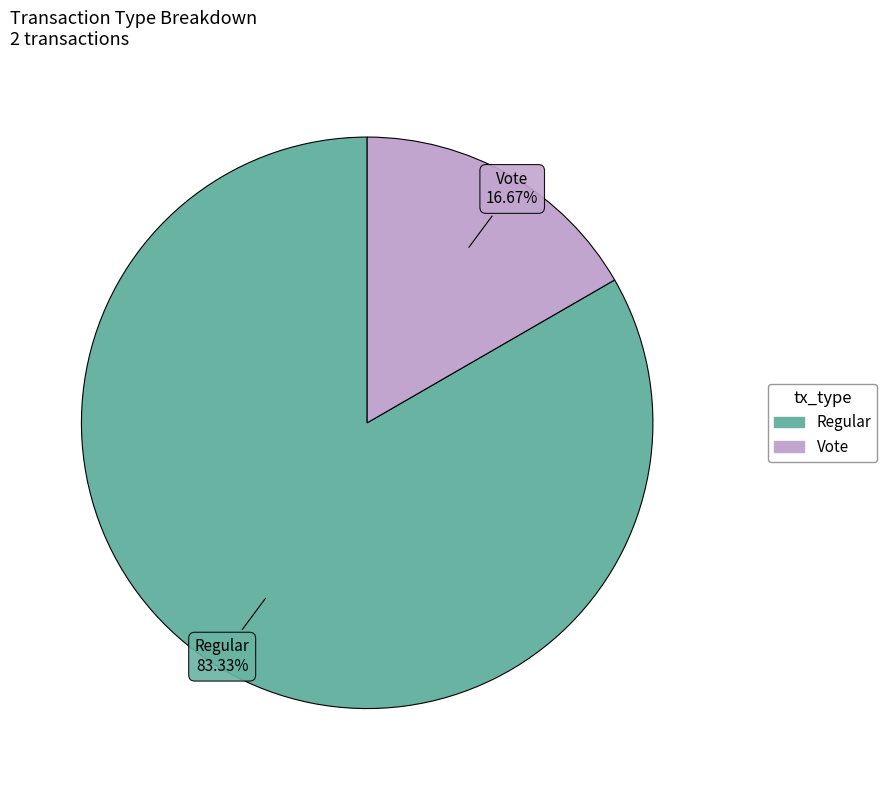

Count the number of slices in the pie.

2